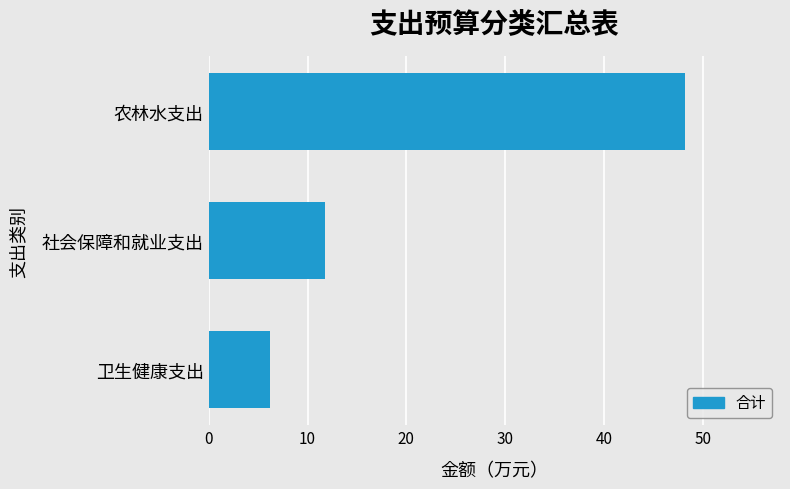

What is the difference between the values at 卫生健康支出 and 农林水支出?

41.9